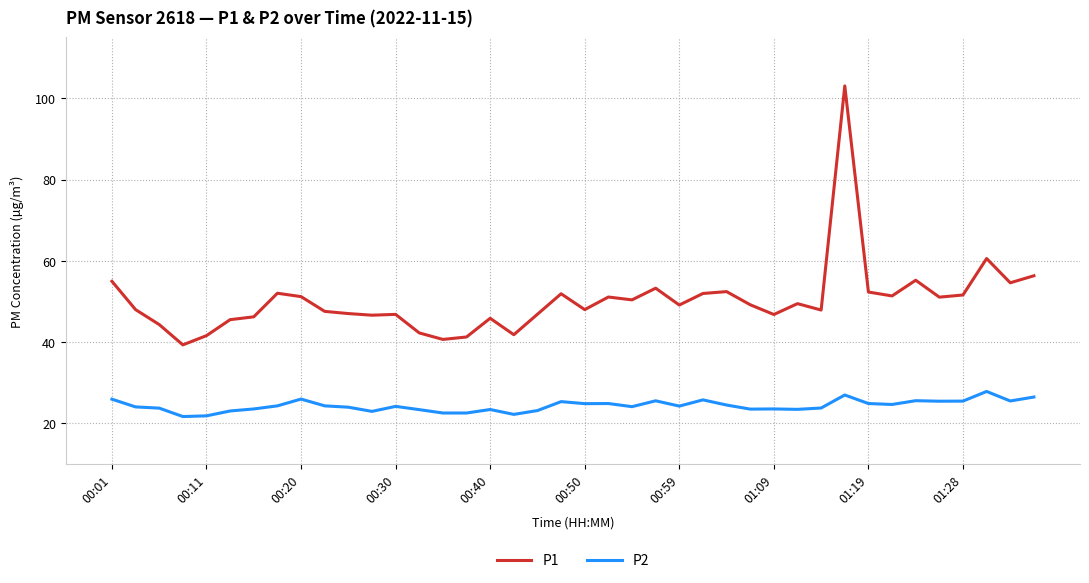

Rank the series by their average value, from highest to lowest.

P1, P2